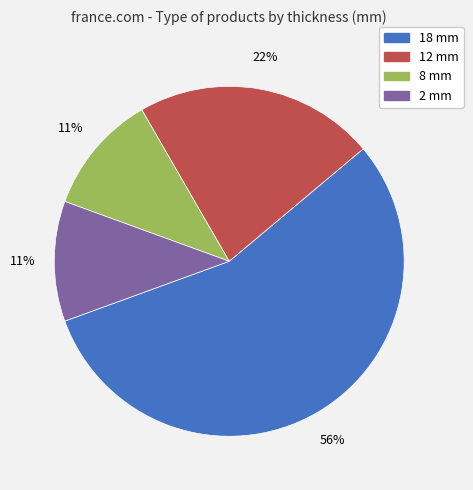

To the nearest percent, what is the average slice percentage?

25%